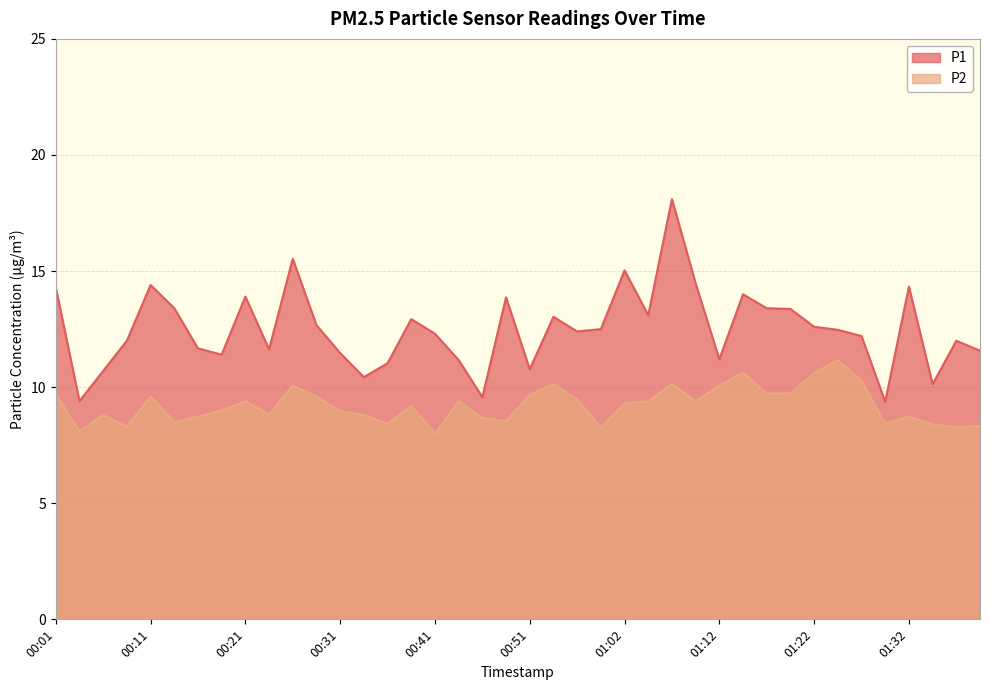

Does the chart have visible grid lines?

Yes